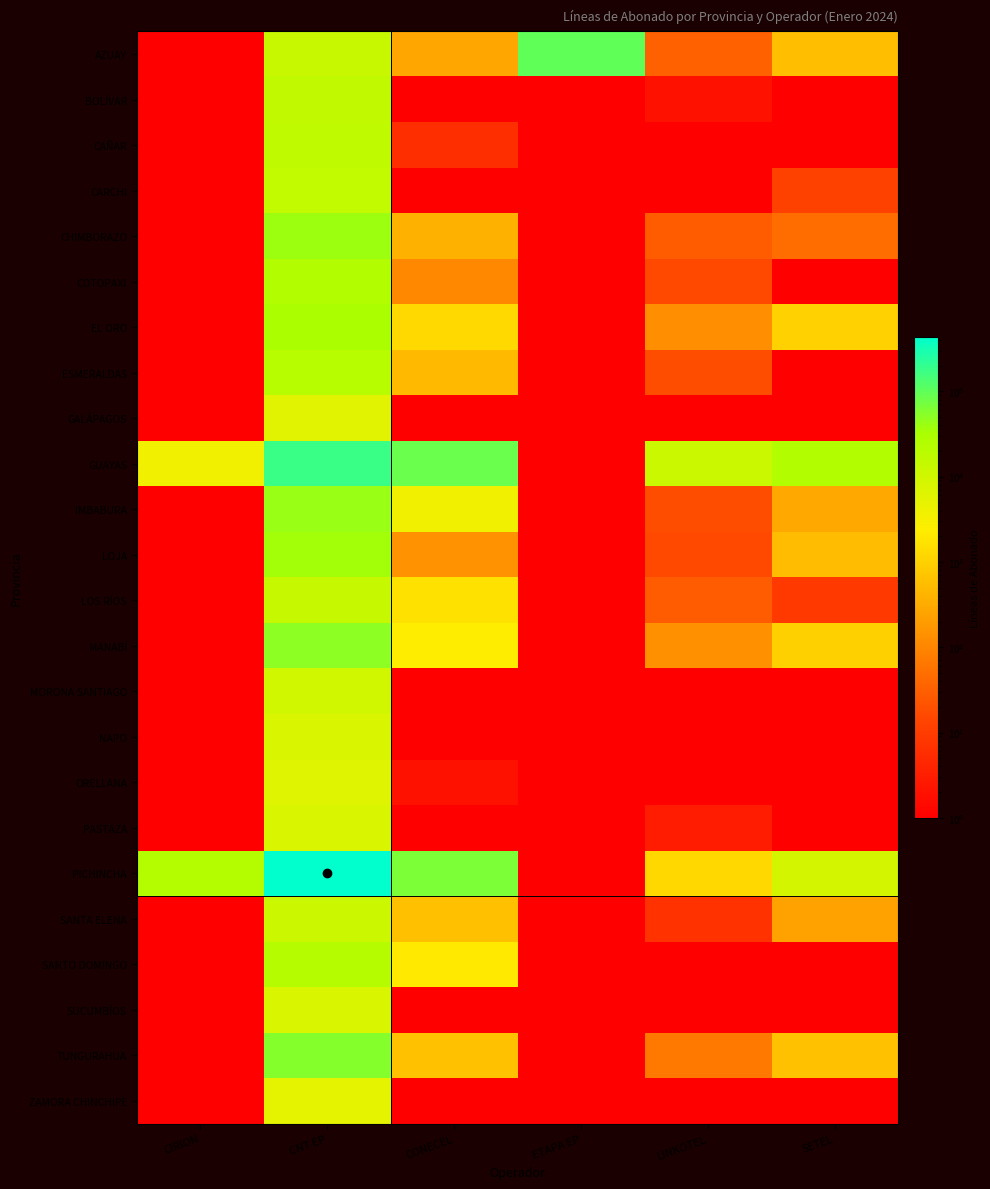

At which category is the sum across all series the highest?

CNT EP